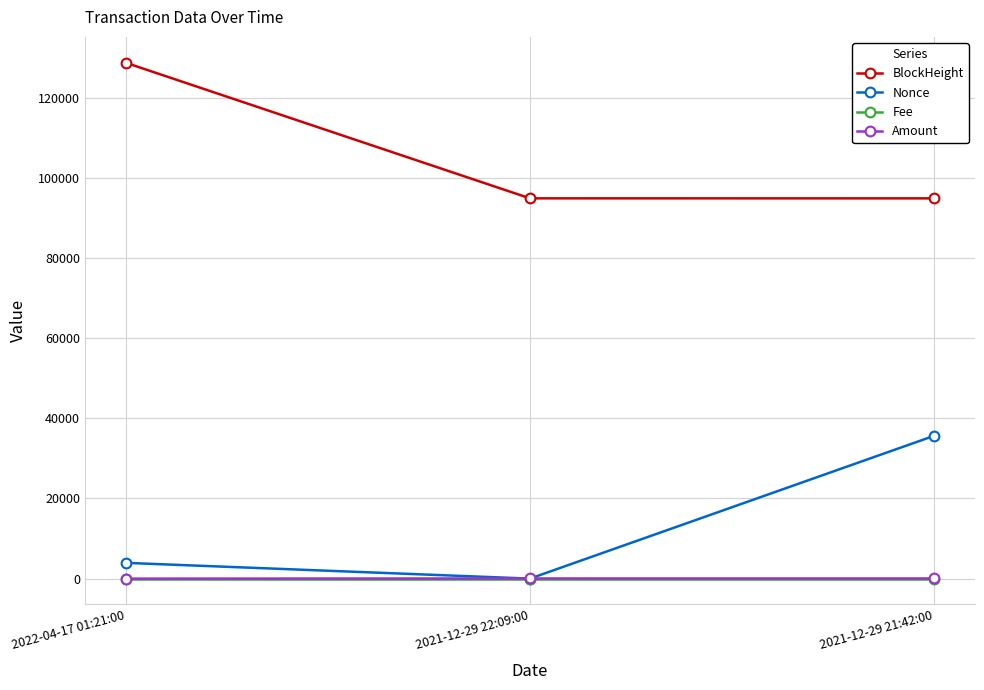

At which label is Nonce closest to 17827?

2022-04-17 01:21:00